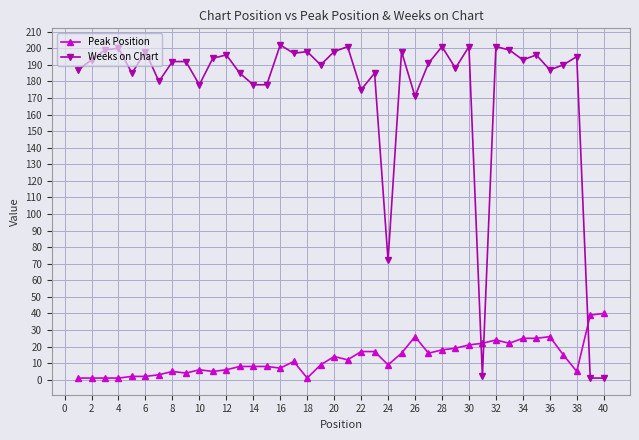

How many lines are shown in the chart?

2